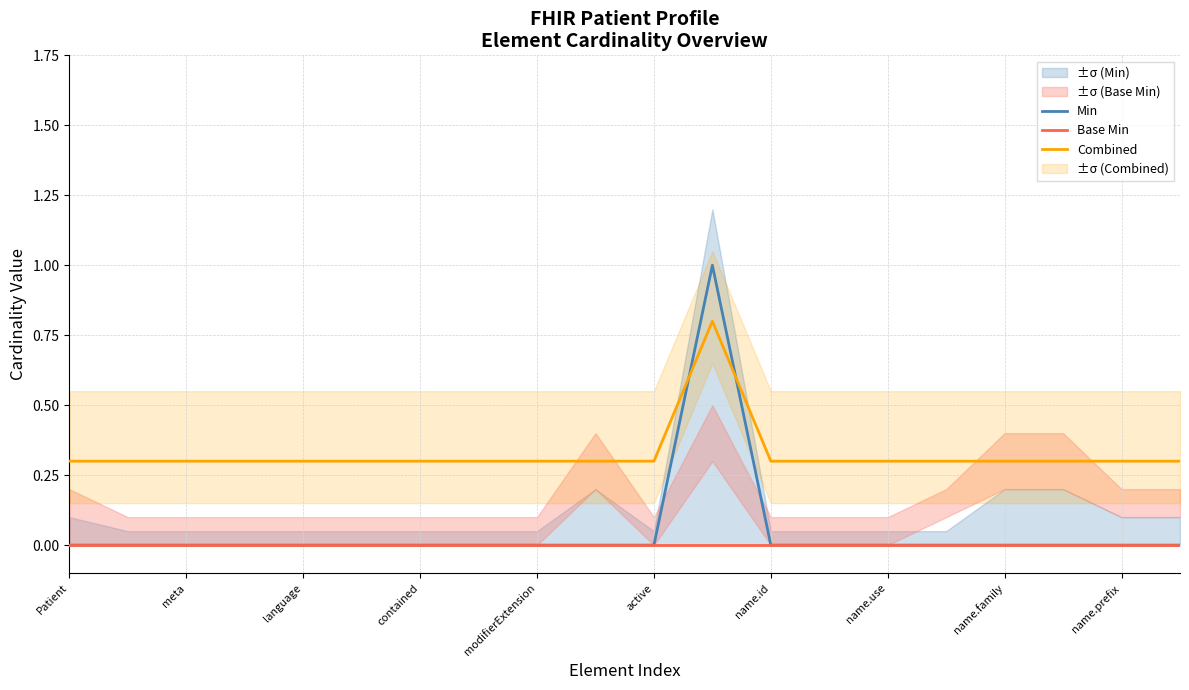

At which category is the sum across all series the highest?

11